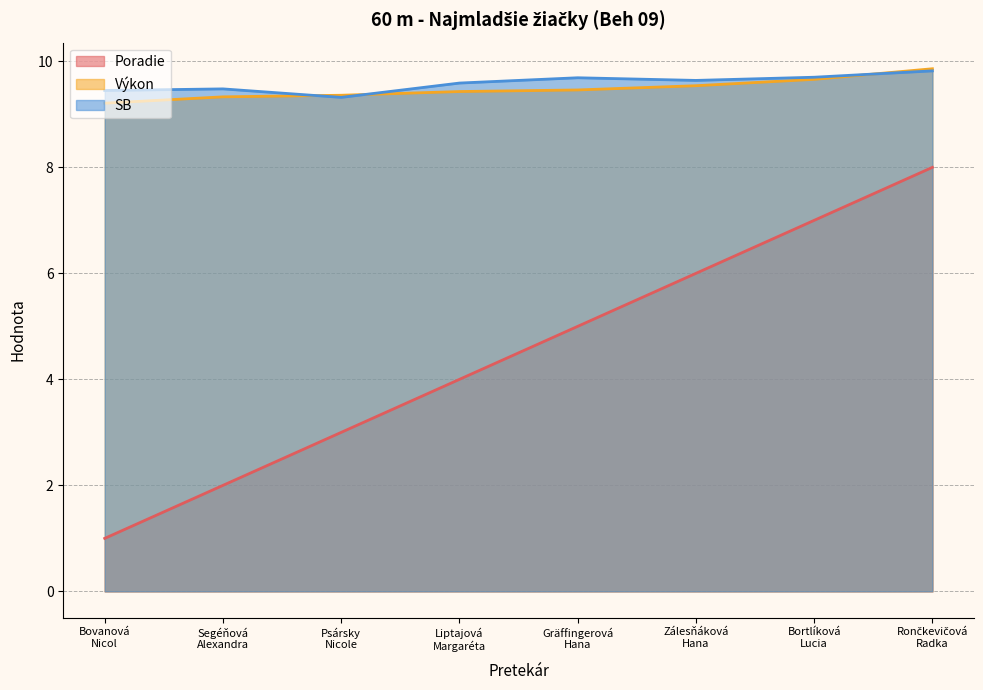

Does the chart have visible grid lines?

Yes